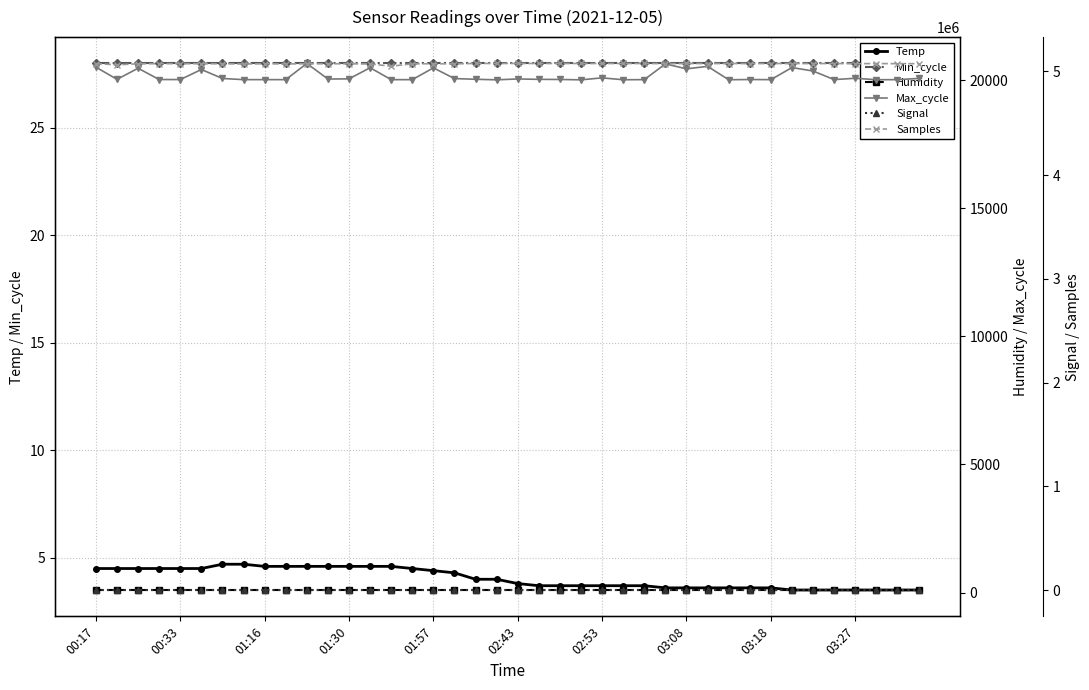

Rank the series at 10 from highest to lowest value.

Samples, Max_cycle, Humidity, Min_cycle, Temp, Signal